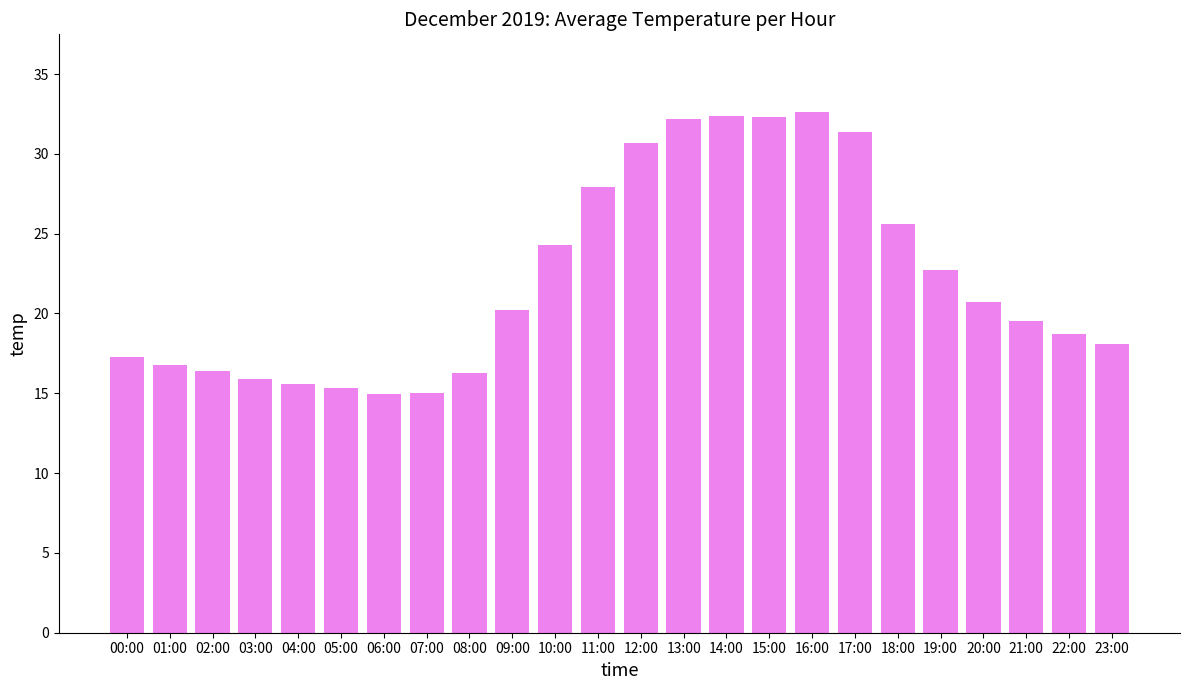

Read the value at 04:00.

15.6